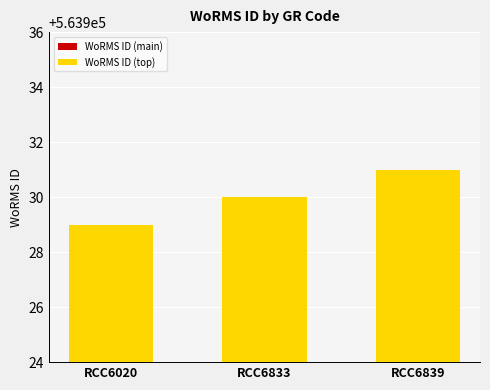

True or false: WoRMS ID (top) has a value of 25787.6 at RCC6833.

False